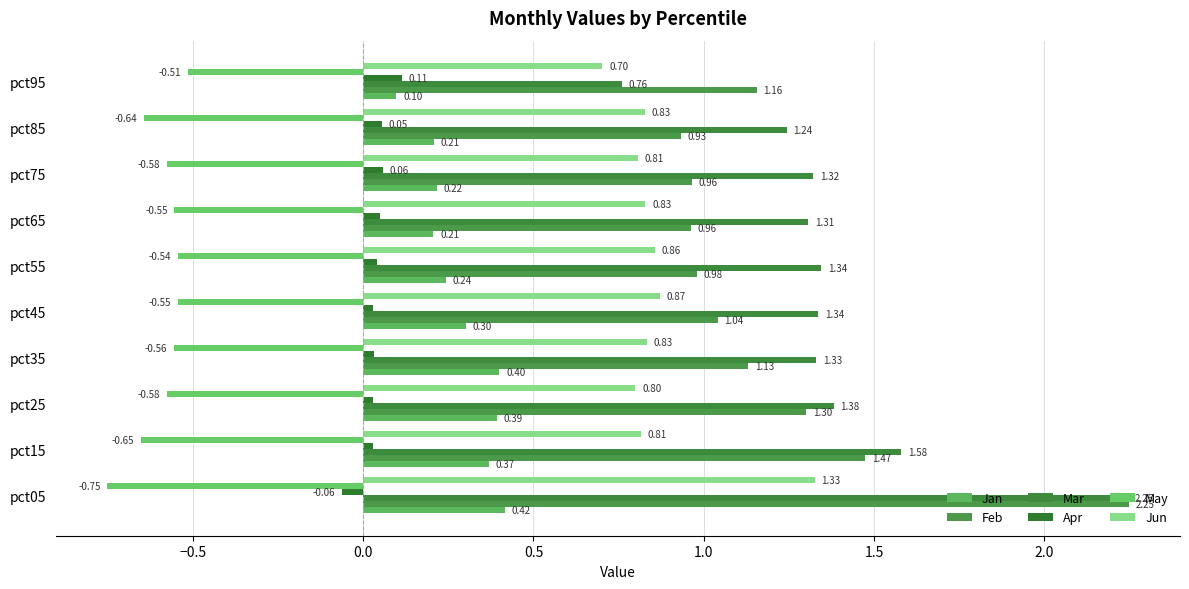

Which series has the largest total across all categories?

Mar